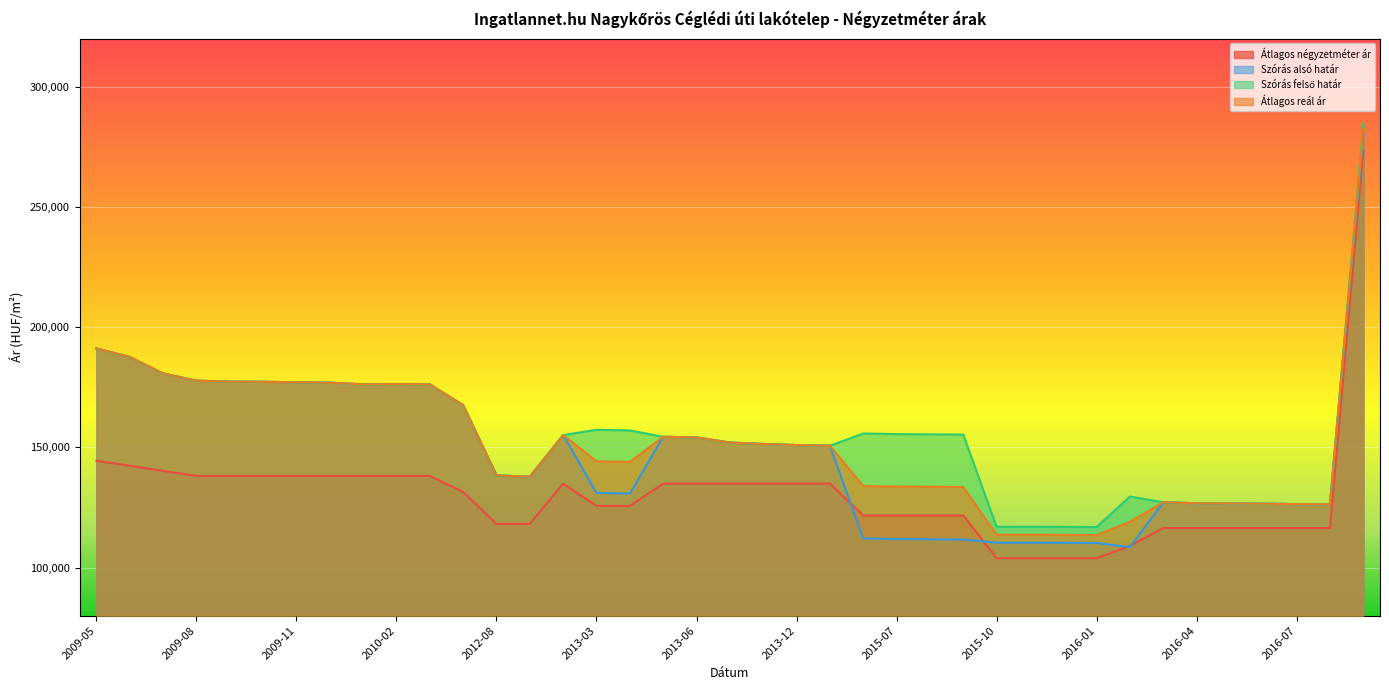

What is the label of the 22nd point from the right?

2013-05